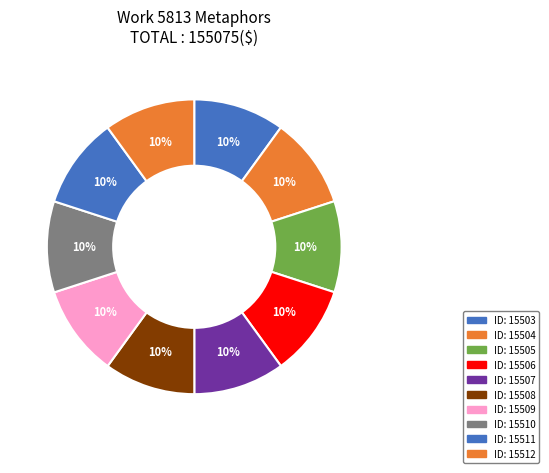

Count the number of slices in the pie.

10